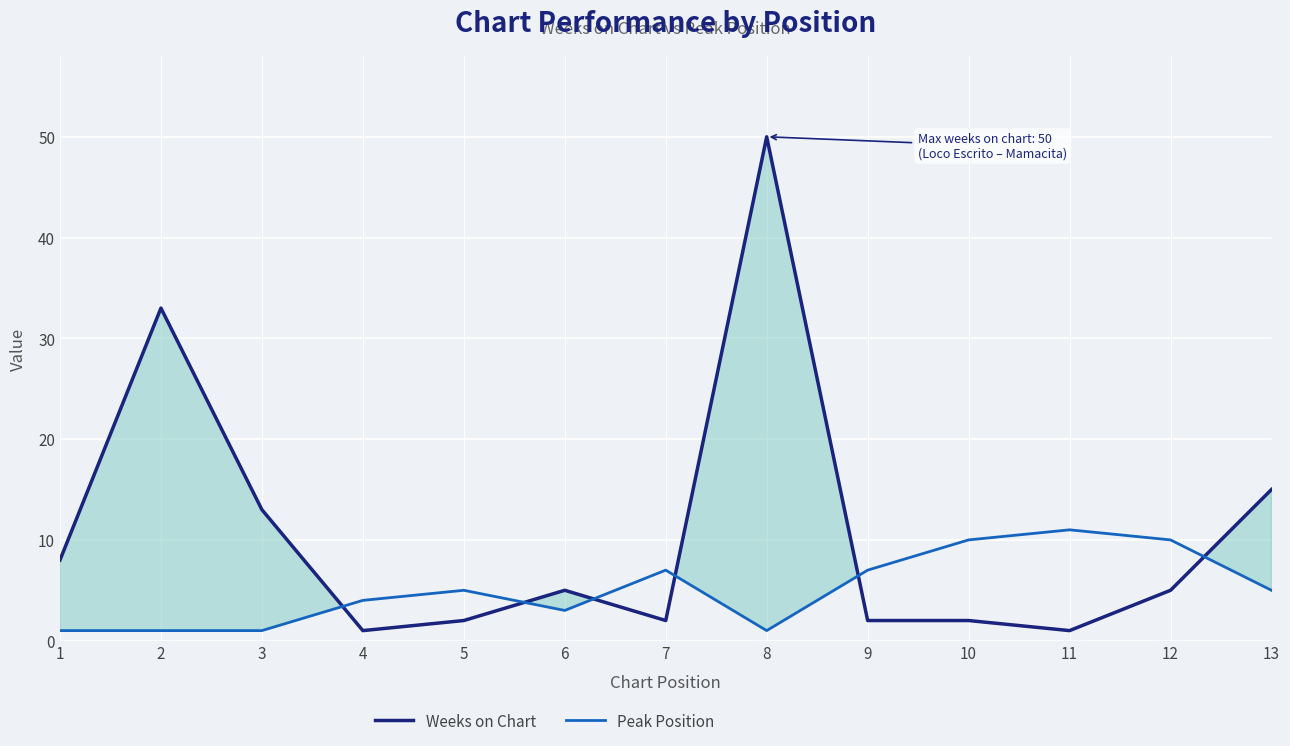

Which series changed the most between 3 and 13?

Peak Position